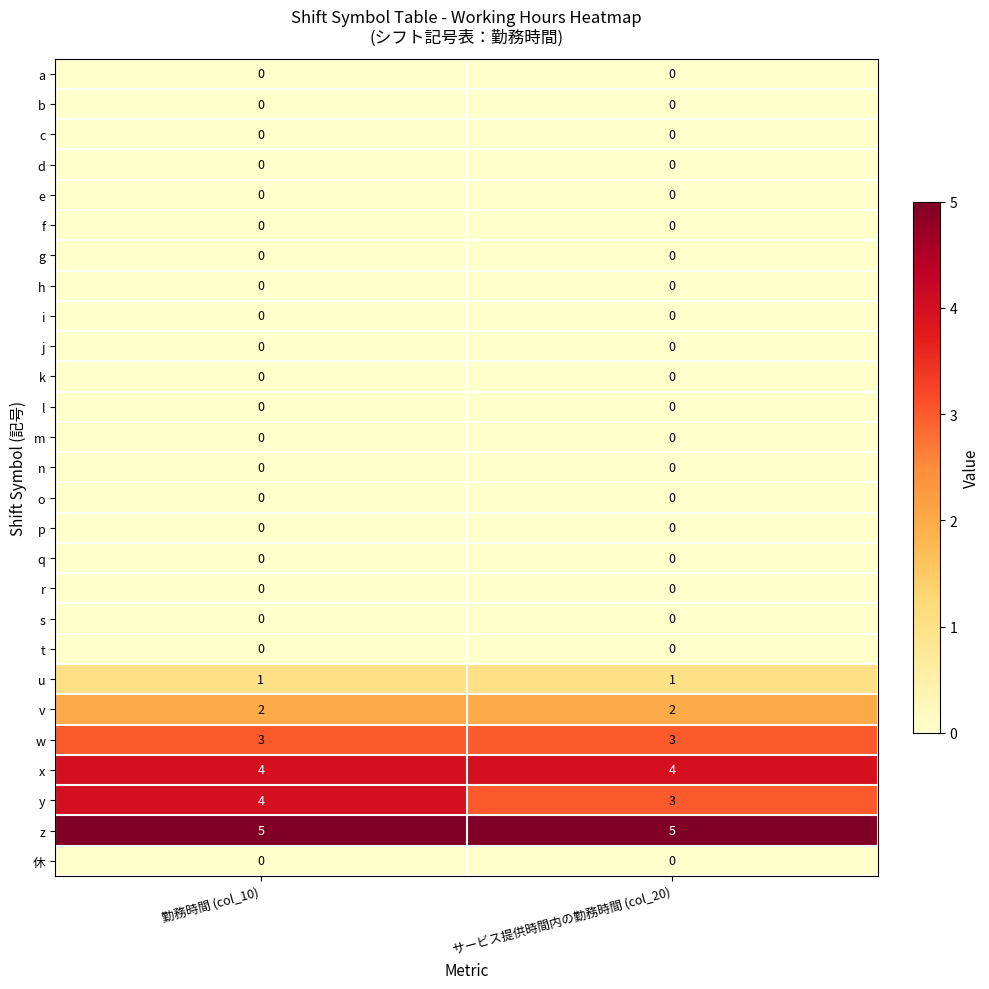

What is the approximate value of y at サービス提供時間内の勤務時間 (col_20)?

3